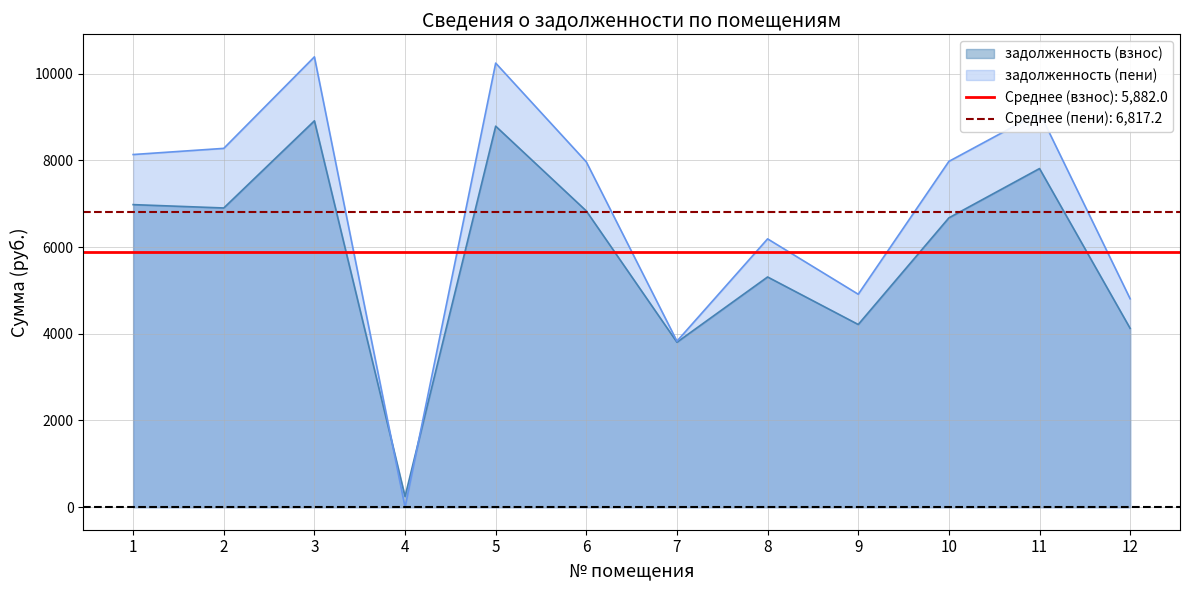

True or false: задолженность (взнос) has a value of 6900.2 at 2.

True